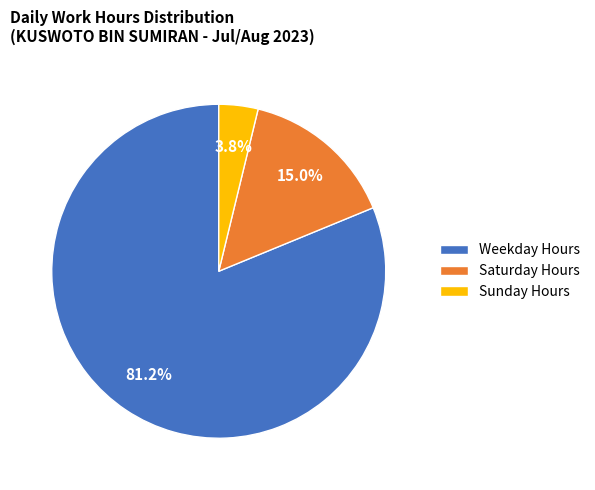

Does any single category account for the majority?

Yes